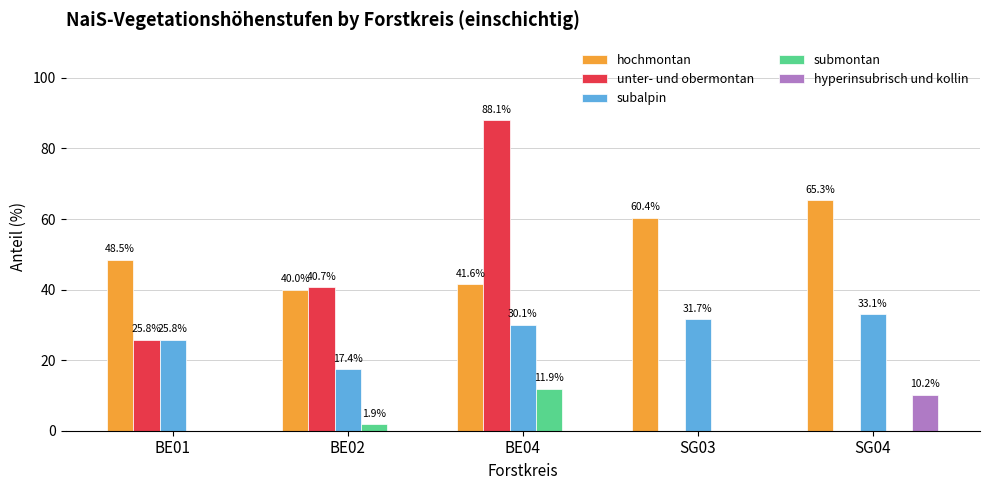

Where is submontan nearest to the value 5?

BE02